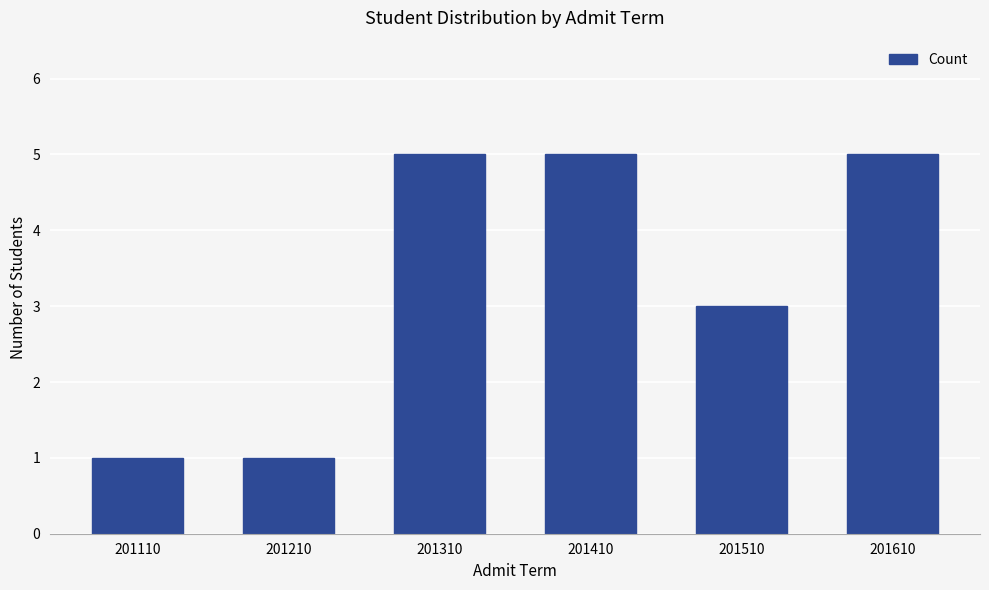

The value at 201110 is 0. True or false?

False